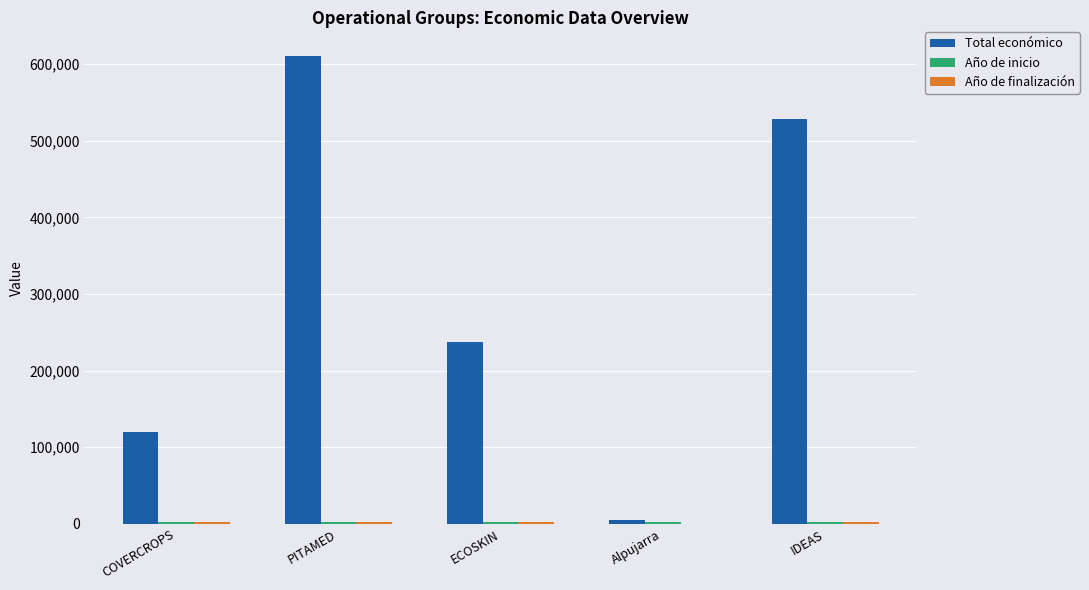

Which series changed the most between PITAMED and Alpujarra?

Total económico